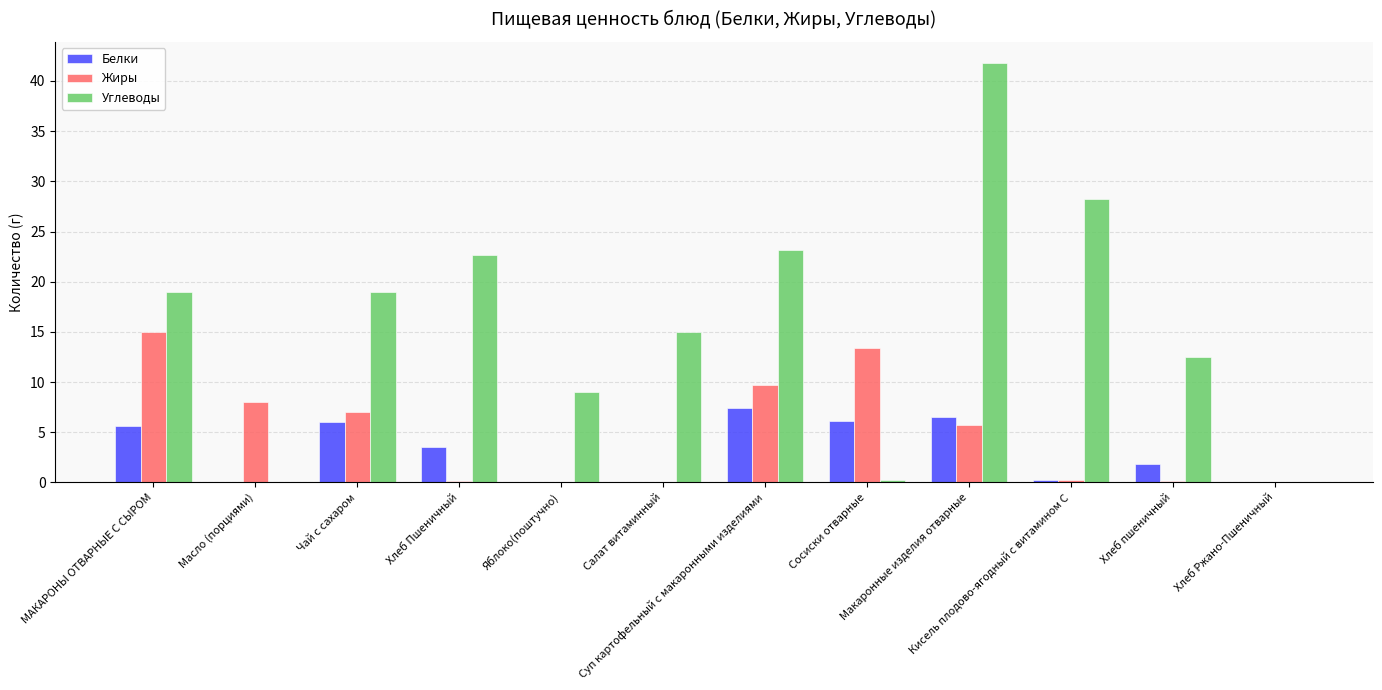

What is the sum of all Жиры values?

59.3